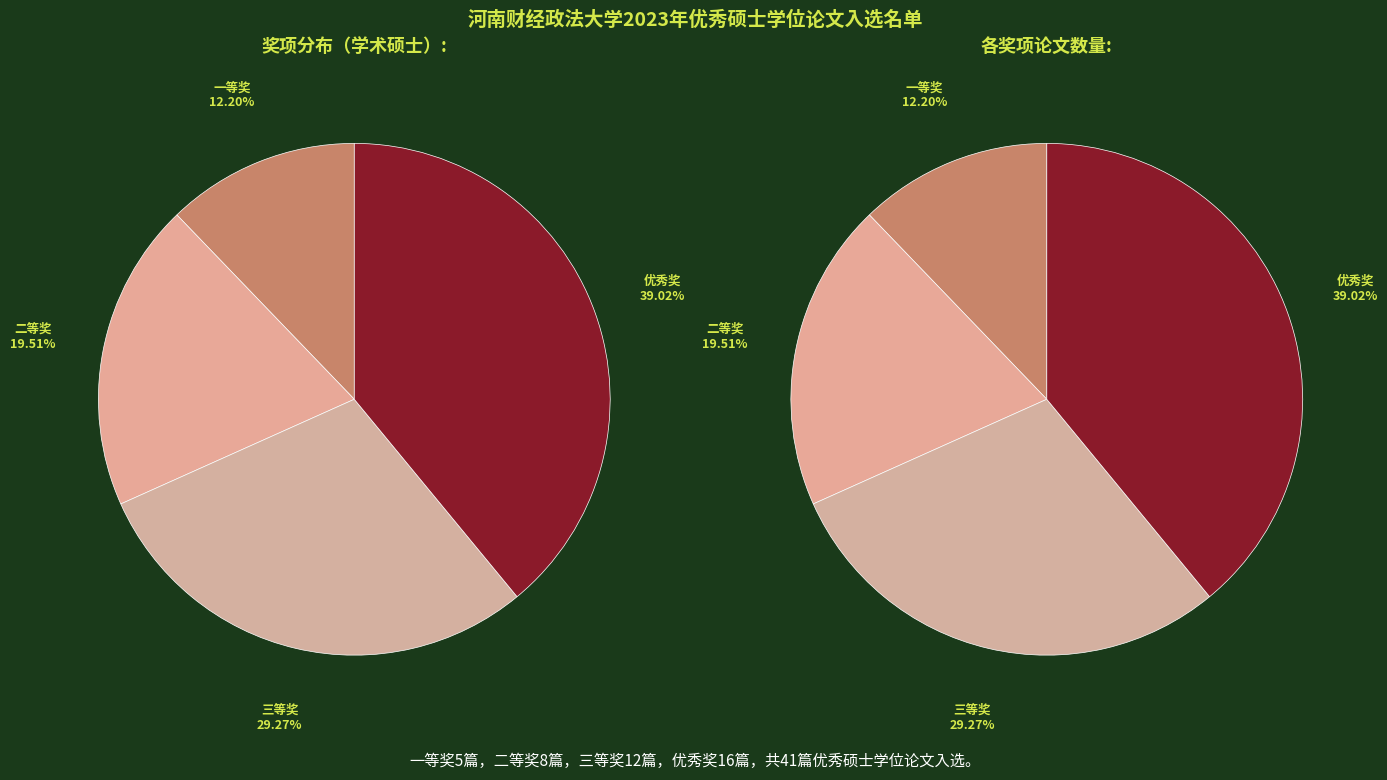

Do 二等奖 and 三等奖 together represent more than half of the pie?

No